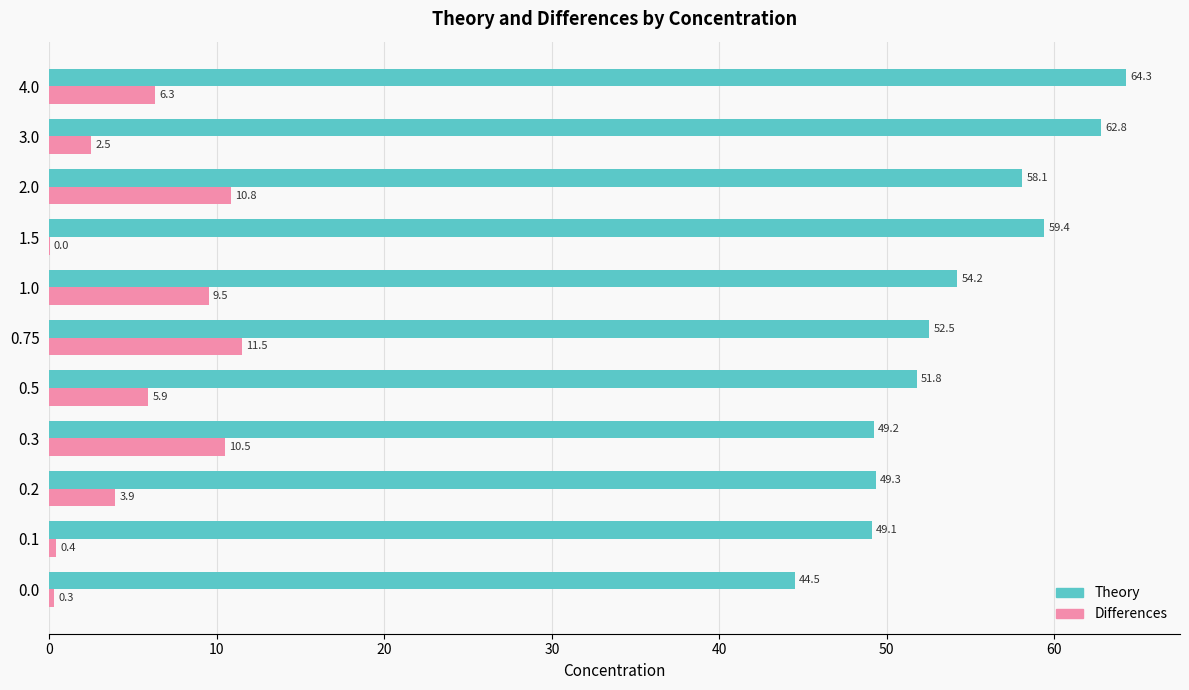

The value of Theory at 0.5 is 80.4. True or false?

False